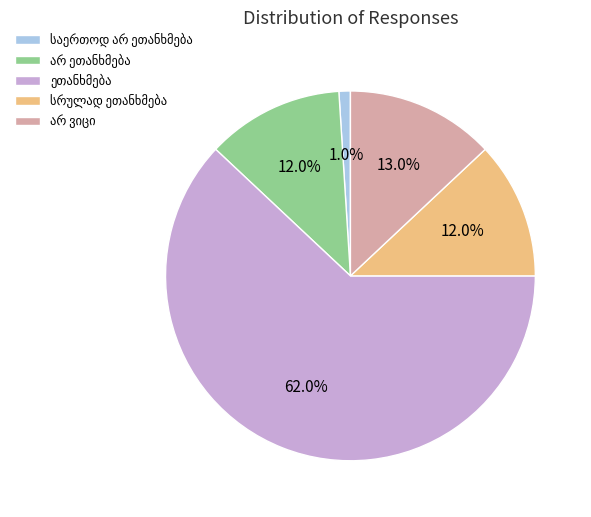

Is there any slice that represents more than half of the pie?

Yes